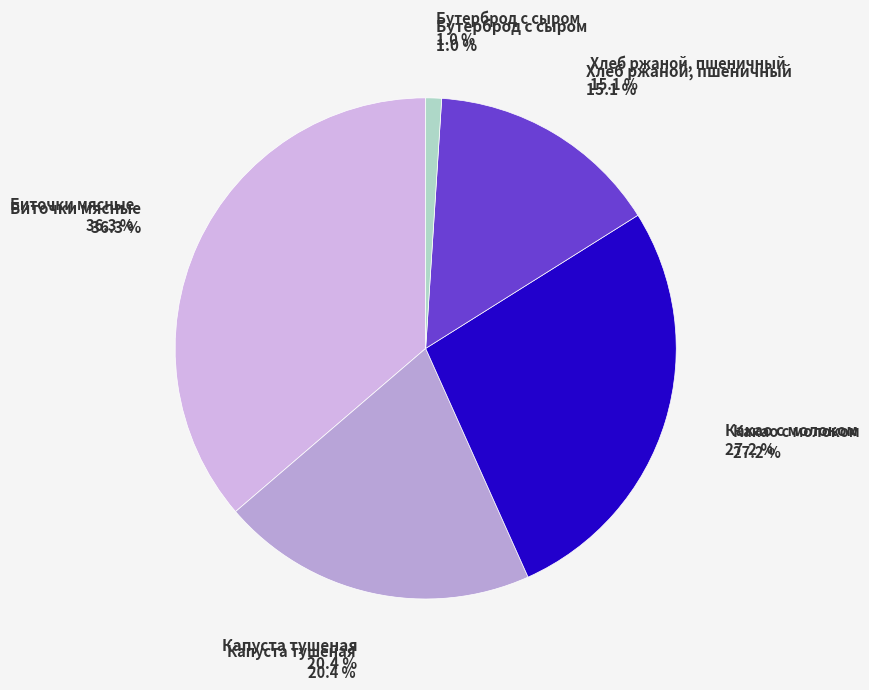

Does Бутерброд с сыром account for over 50% of the chart?

No